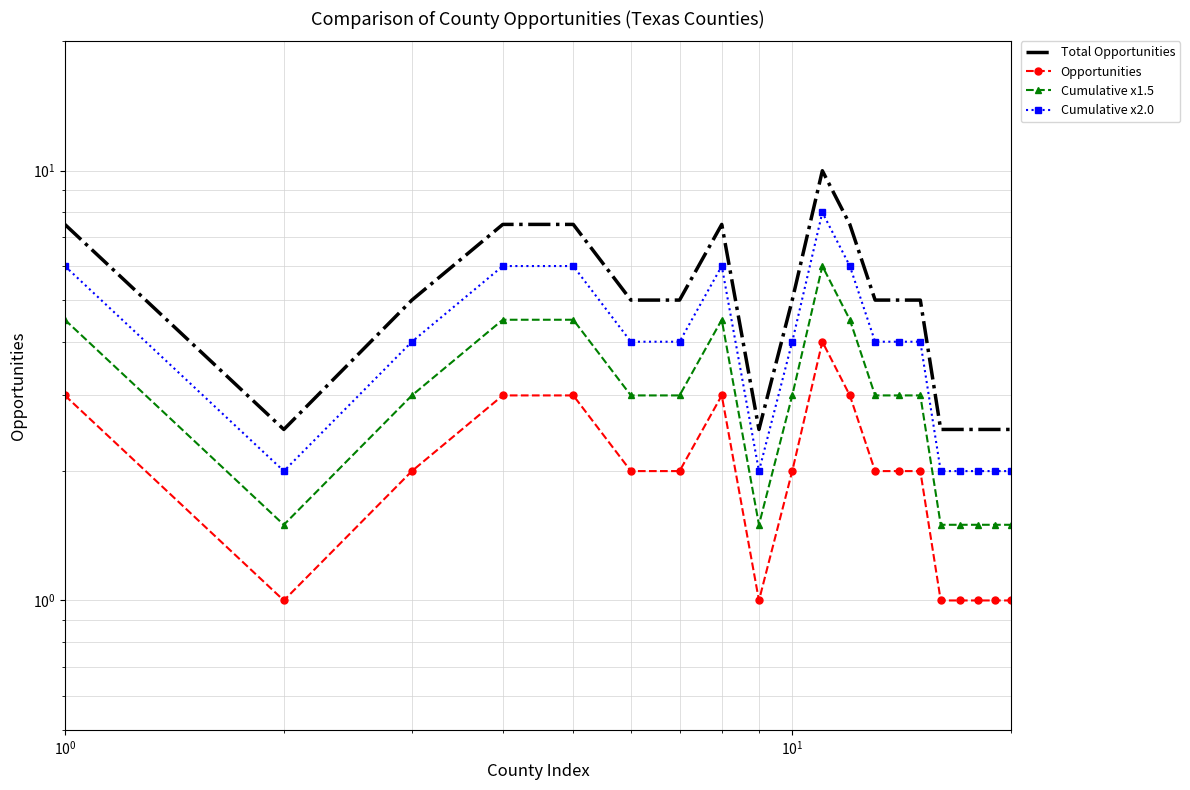

True or false: Total Opportunities has more than 1 interior local peaks.

True